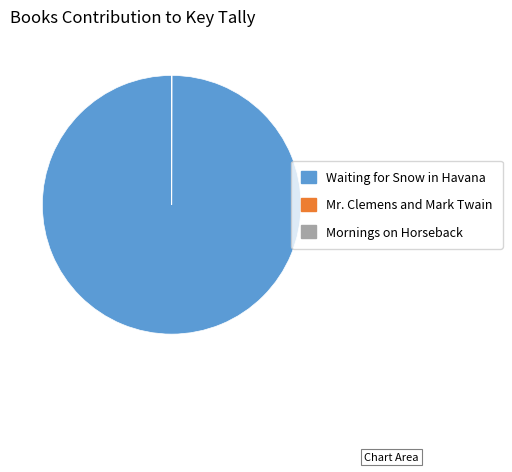

Which category accounts for the majority?

Waiting for Snow in Havana